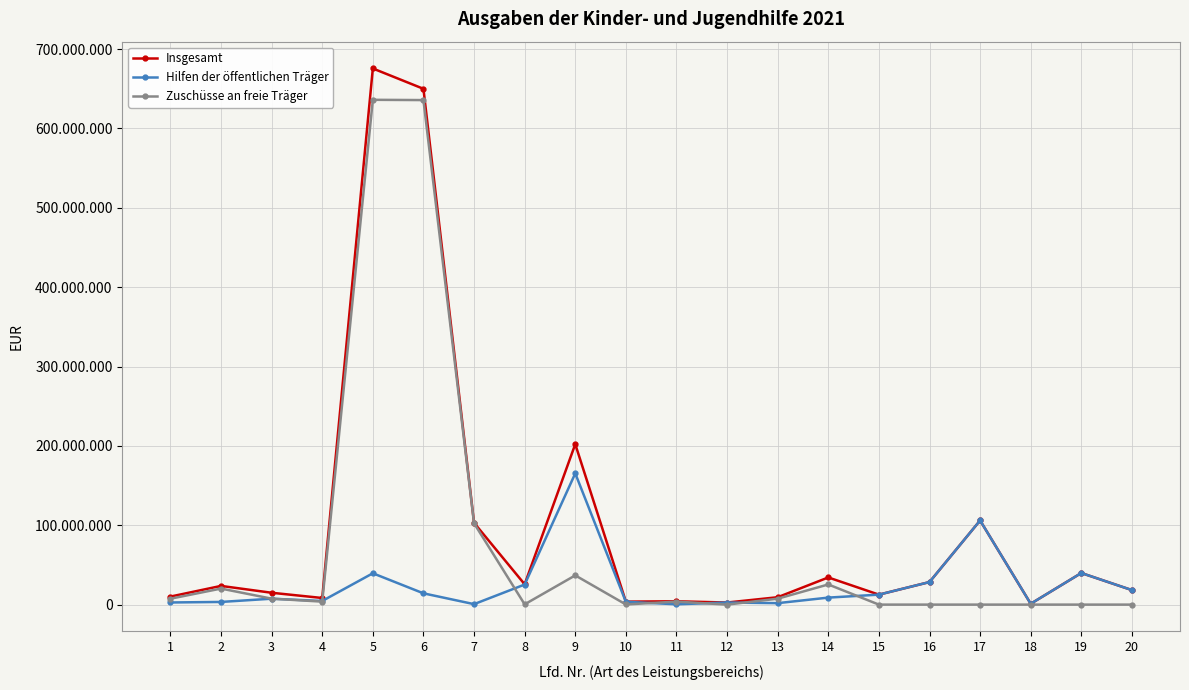

The value of Hilfen der öffentlichen Träger at 13 is 1843411. True or false?

True